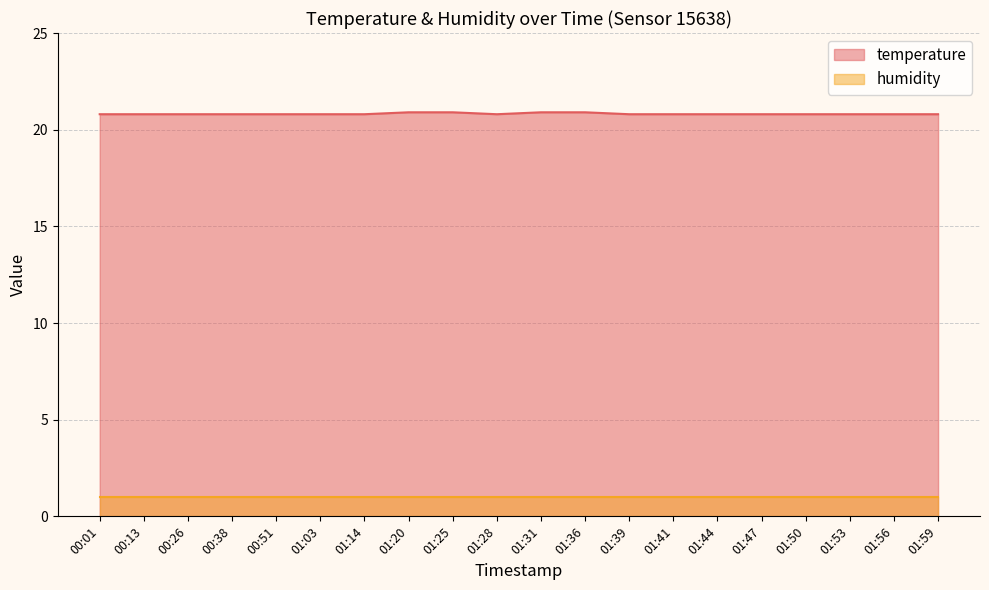

Which category has the lowest value across all series?

00:01